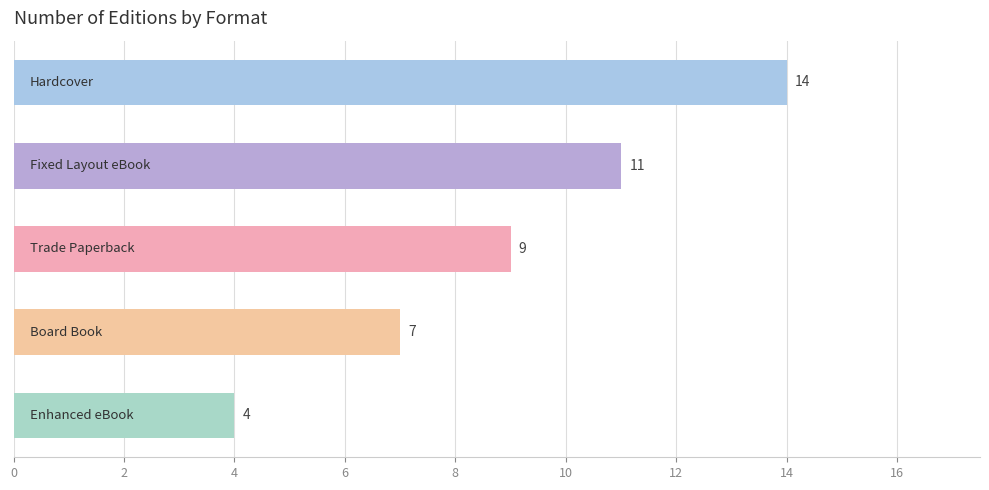

What is the difference between the maximum and second lowest values?

7